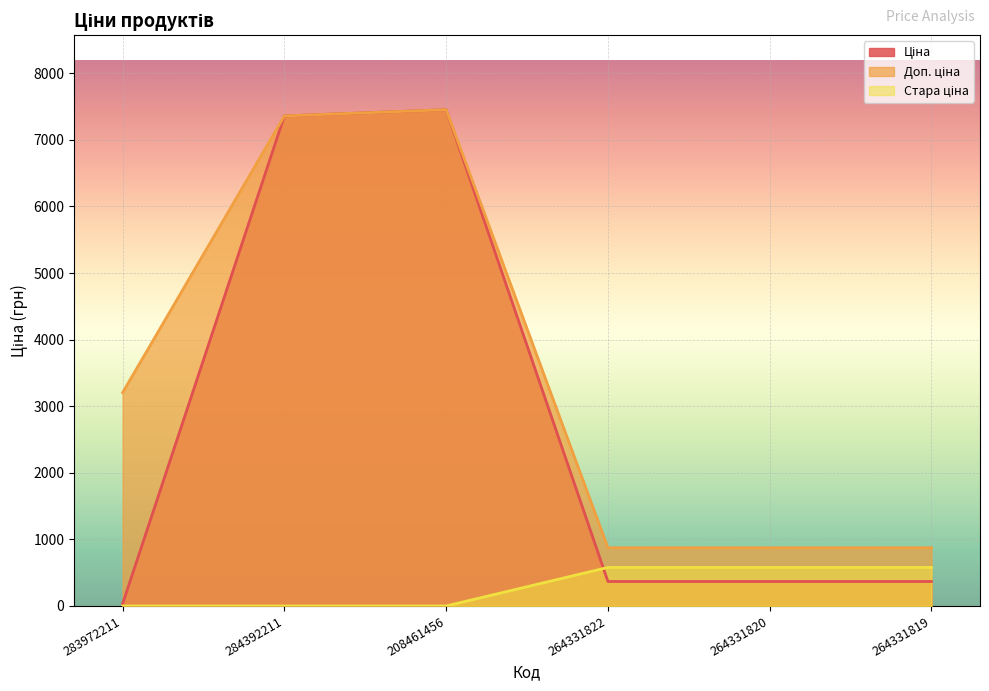

Rank the series at 264331820 from lowest to highest value.

Ціна, Стара ціна, Доп. ціна